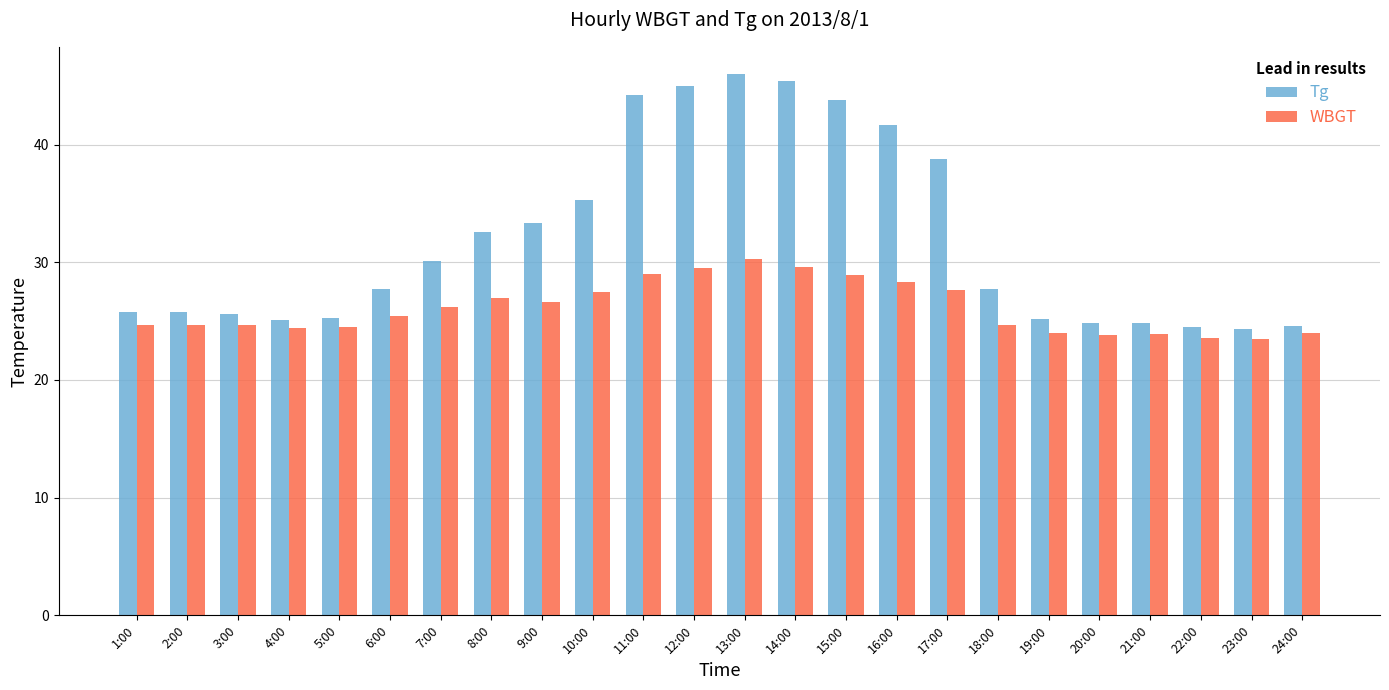

List the series in order of their overall mean, lowest first.

WBGT, Tg